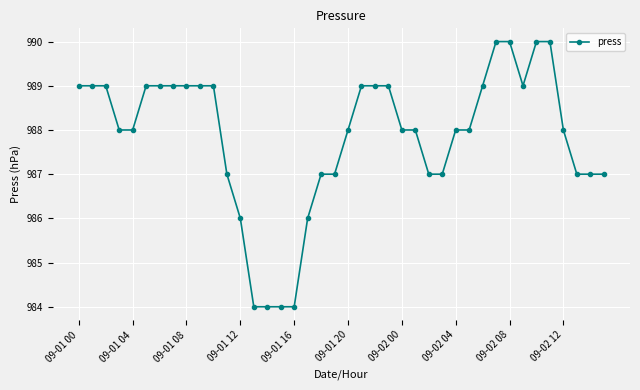

What is the maximum value shown in the chart?

990